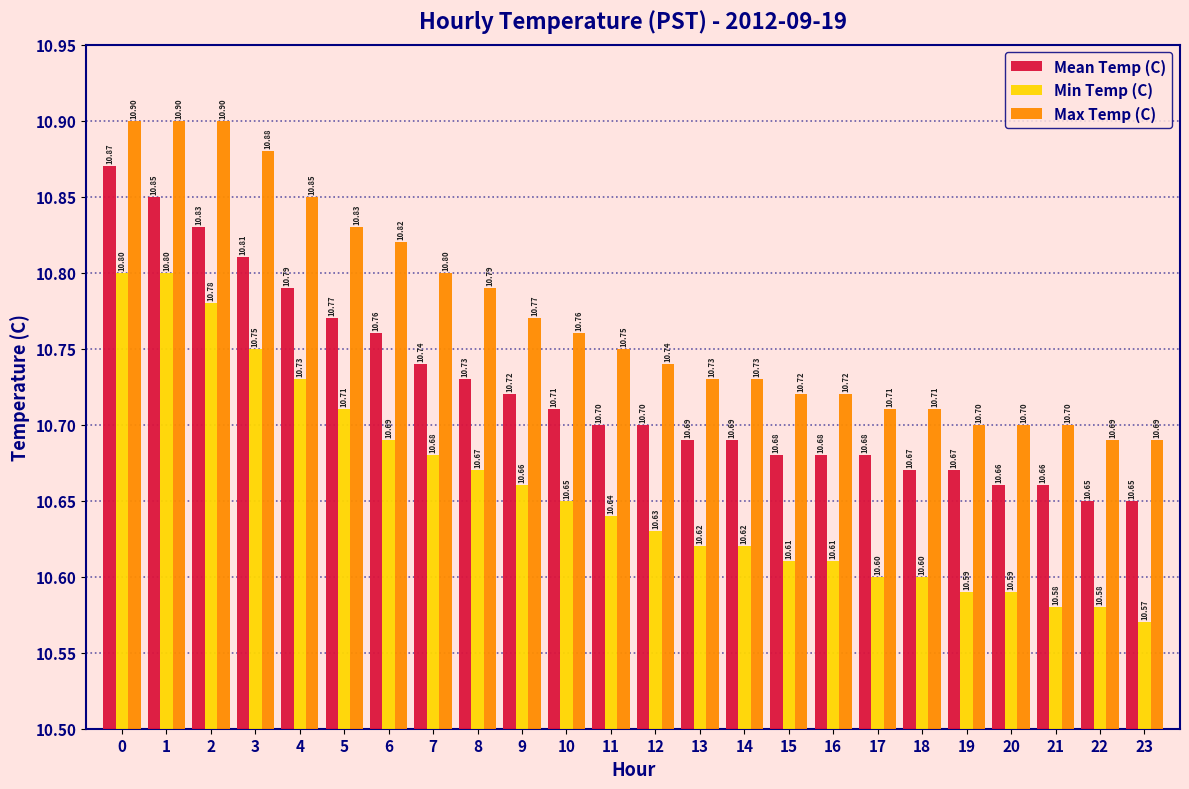

Where is Min Temp (C) nearest to the value 10?

23